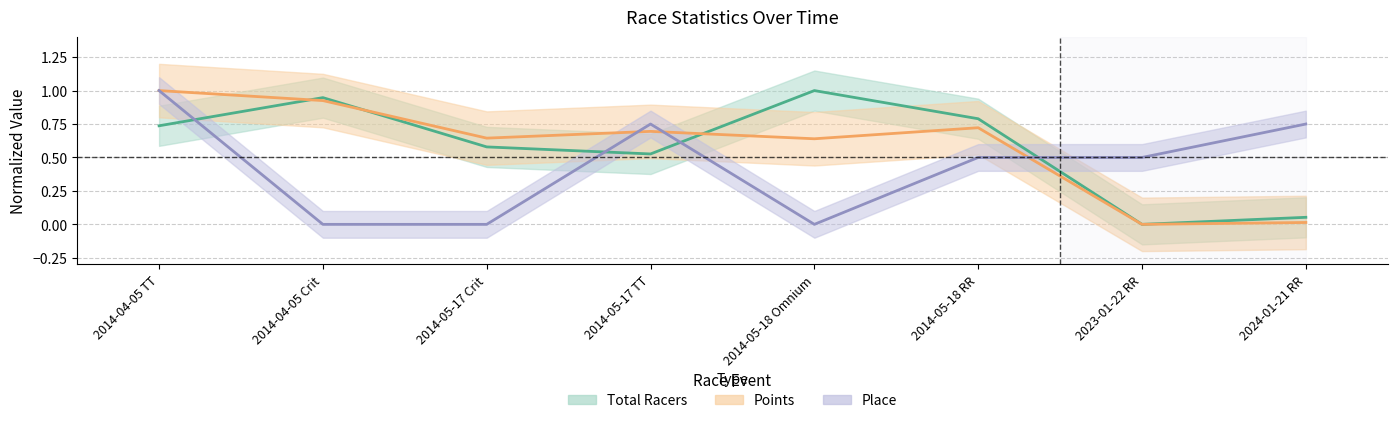

True or false: Points and Total Racers intersect in this chart.

True